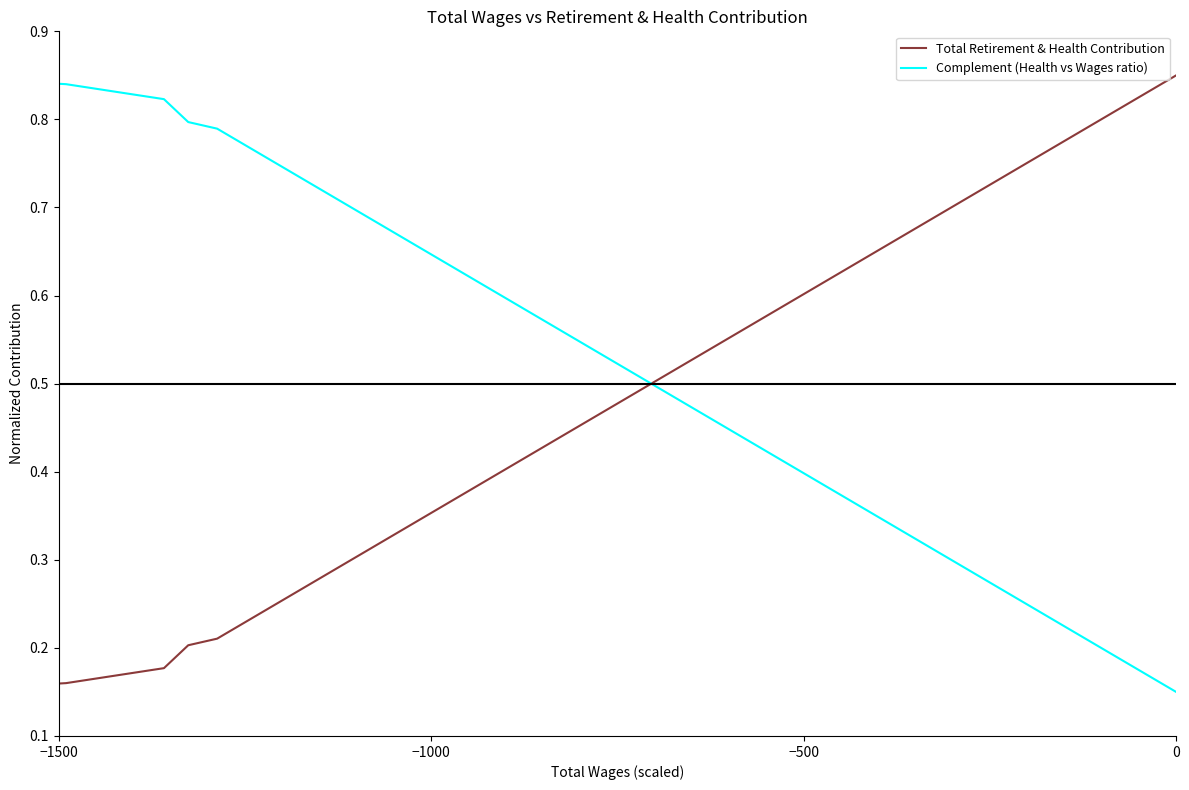

Does the chart display data point markers on the line(s)?

No